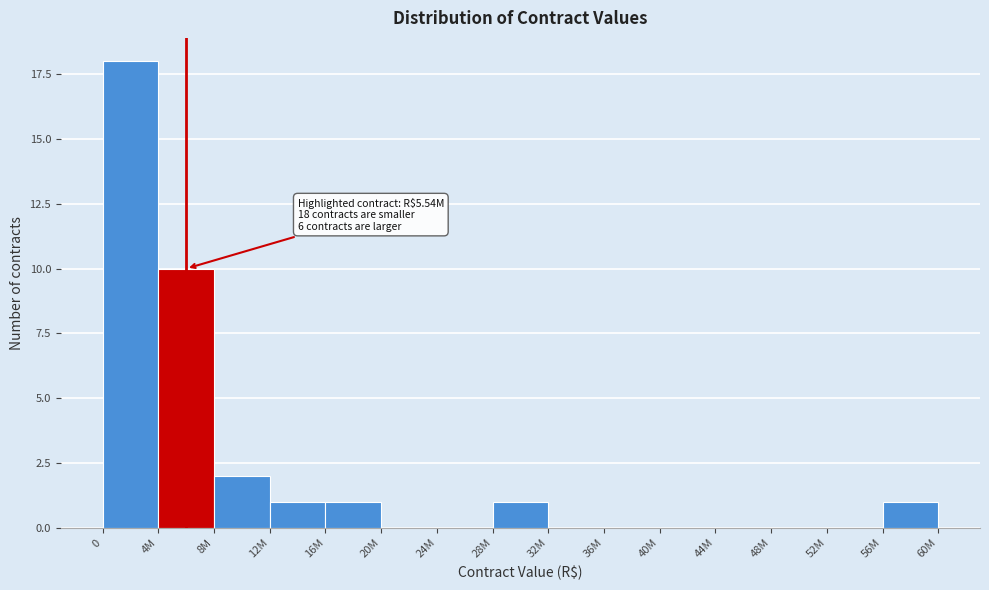

Reading right to left, extract all data points from this chart.

56M=1	52M=0	48M=0	44M=0	40M=0	36M=0	32M=0	28M=1	24M=0	20M=0	16M=1	12M=1	8M=2	4M=10	0=18